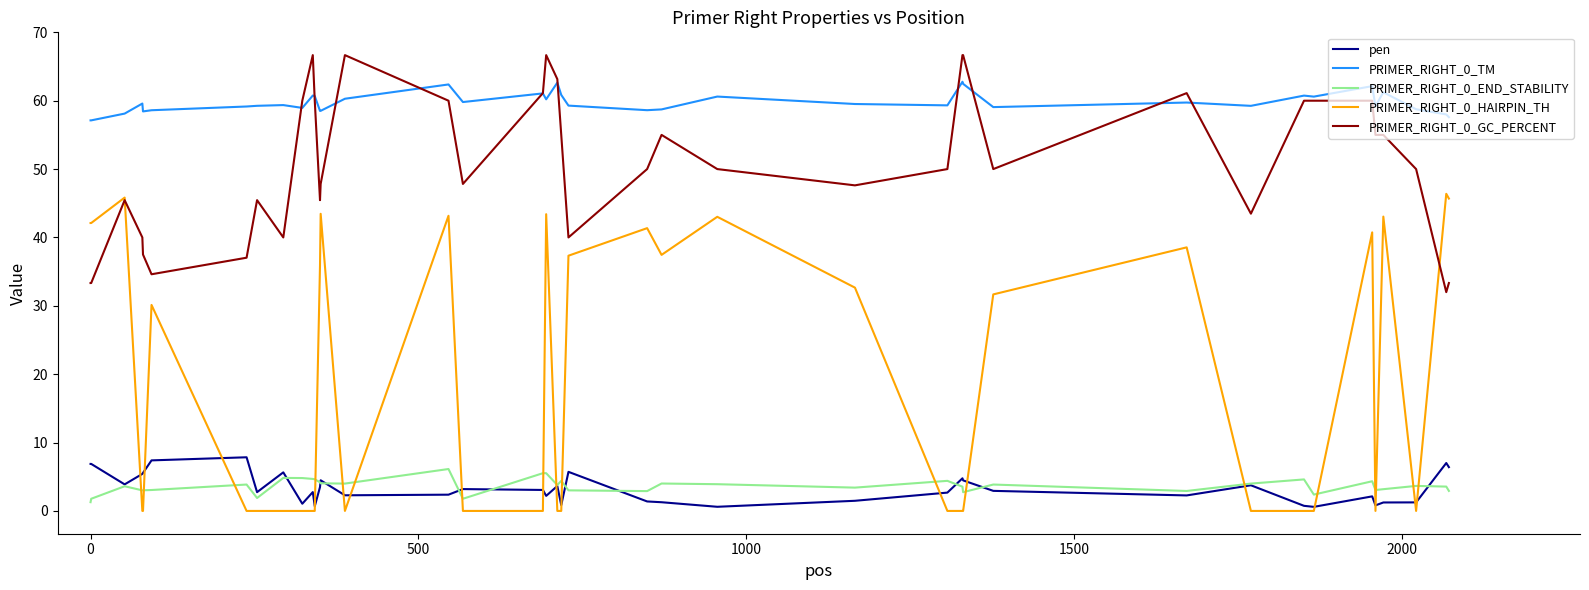

True or false: pen and PRIMER_RIGHT_0_GC_PERCENT cross at least once.

False